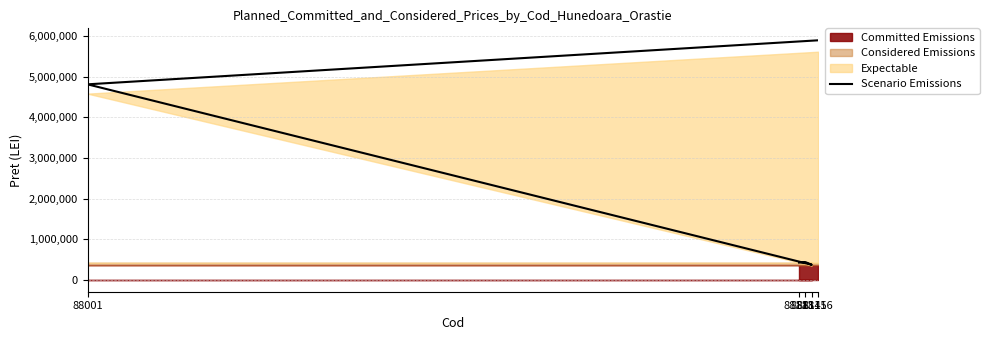

How many data points does each series have?

5